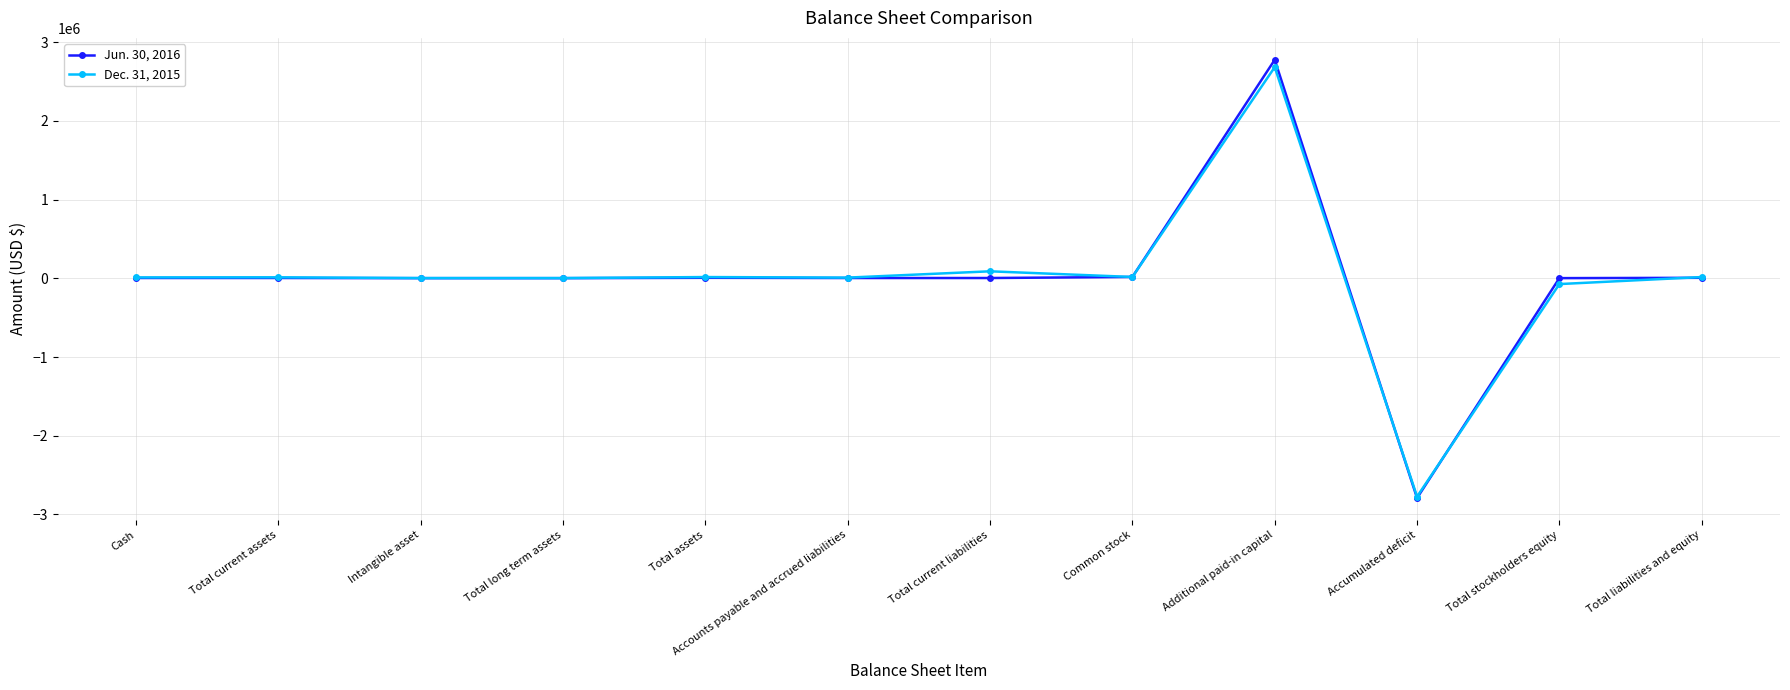

Is the value of Jun. 30, 2016 at Additional paid-in capital greater than the value of Dec. 31, 2015 at Intangible asset?

Yes